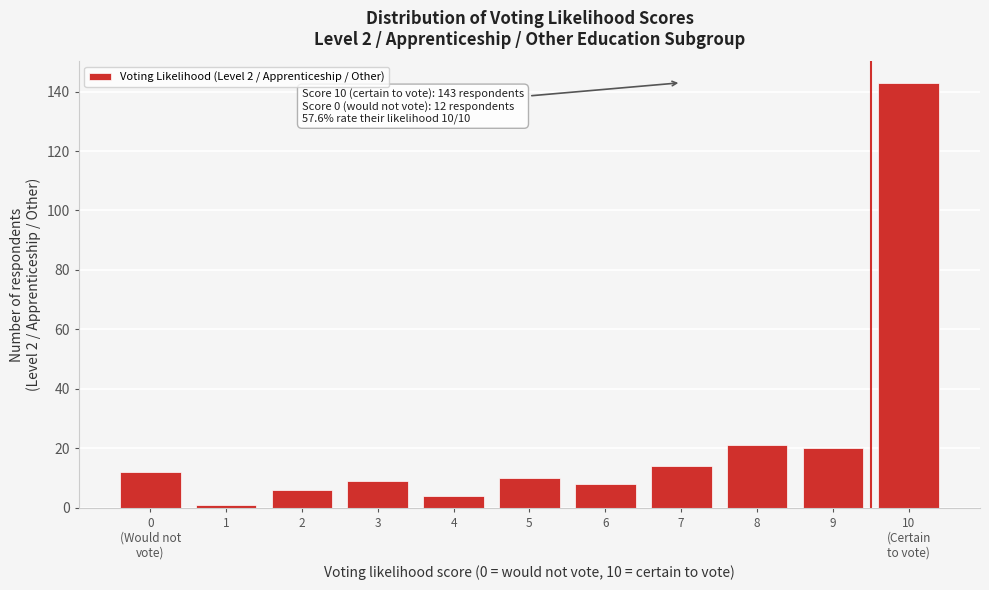

Reading right to left, transcribe all the data shown in this chart.

143	20	21	14	8	10	4	9	6	1	12